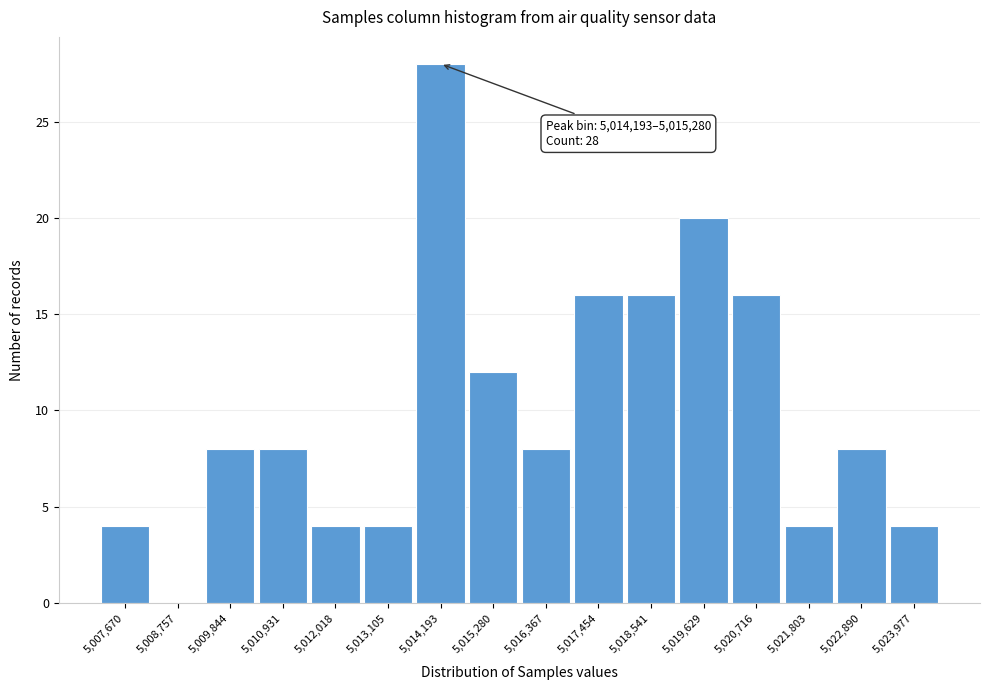

Reading left to right, extract all data points from this chart.

5,007,670=4	5,008,757=0	5,009,844=8	5,010,931=8	5,012,018=4	5,013,105=4	5,014,193=28	5,015,280=12	5,016,367=8	5,017,454=16	5,018,541=16	5,019,629=20	5,020,716=16	5,021,803=4	5,022,890=8	5,023,977=4